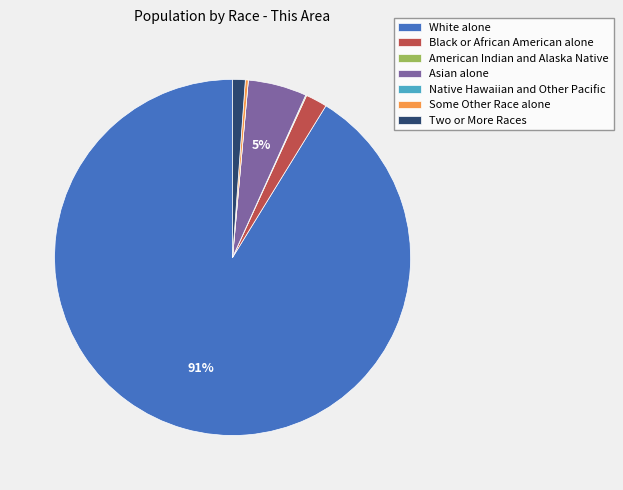

What percentage is the Two or More Races slice, to the nearest percent?

1%